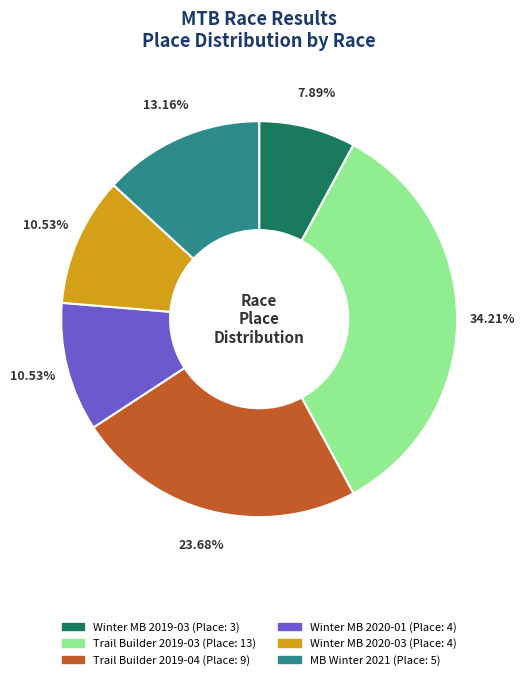

Is there any slice that represents more than half of the pie?

No